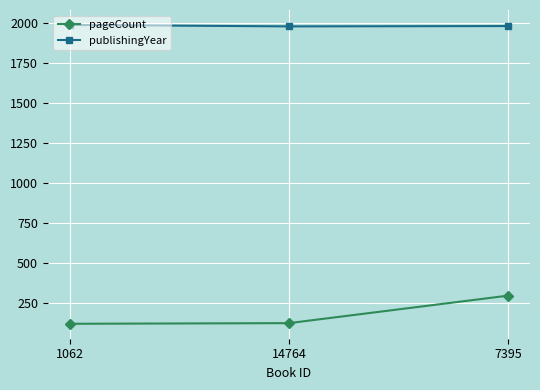

What is the approximate value of publishingYear at 14764?

1980